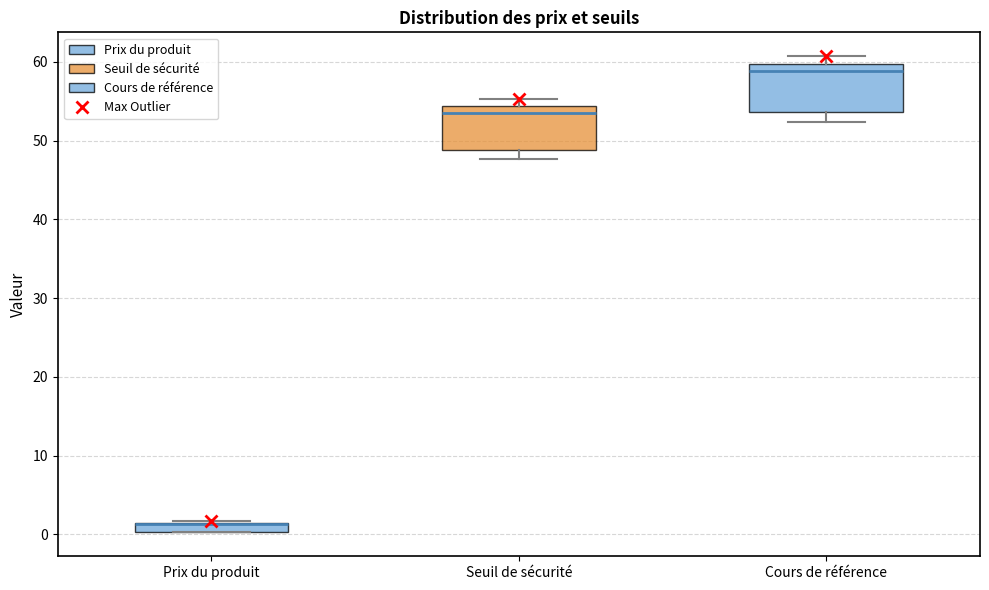

Where is the lower edge of the box for Prix du produit on the y-axis? The values are not printed on the chart, so give them approximately, as read against the axis.

0